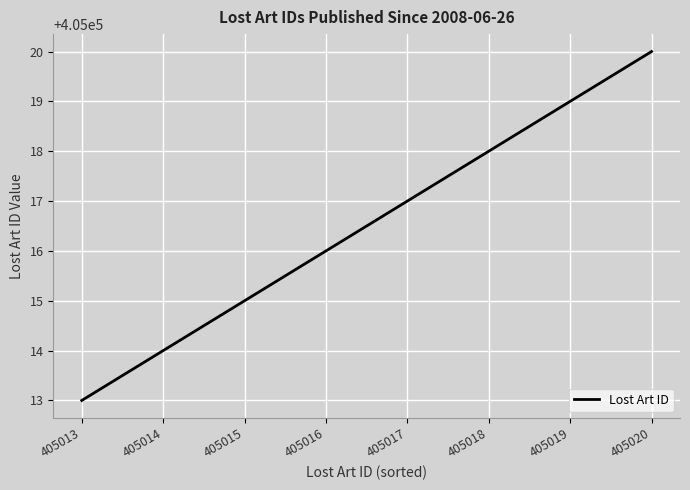

How many values are between 405015 and 405019?

5